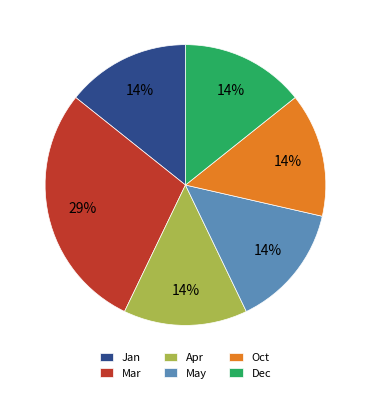

What is the ratio of the value at Oct to the value at Mar?

0.5